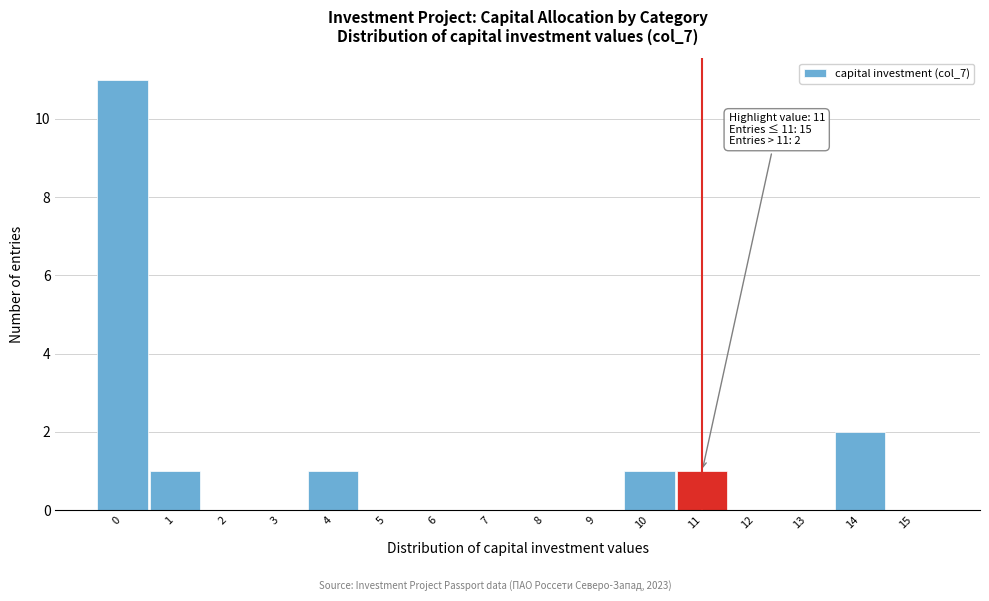

Which range on the x-axis has the tallest bar?

-0.5 to 0.5